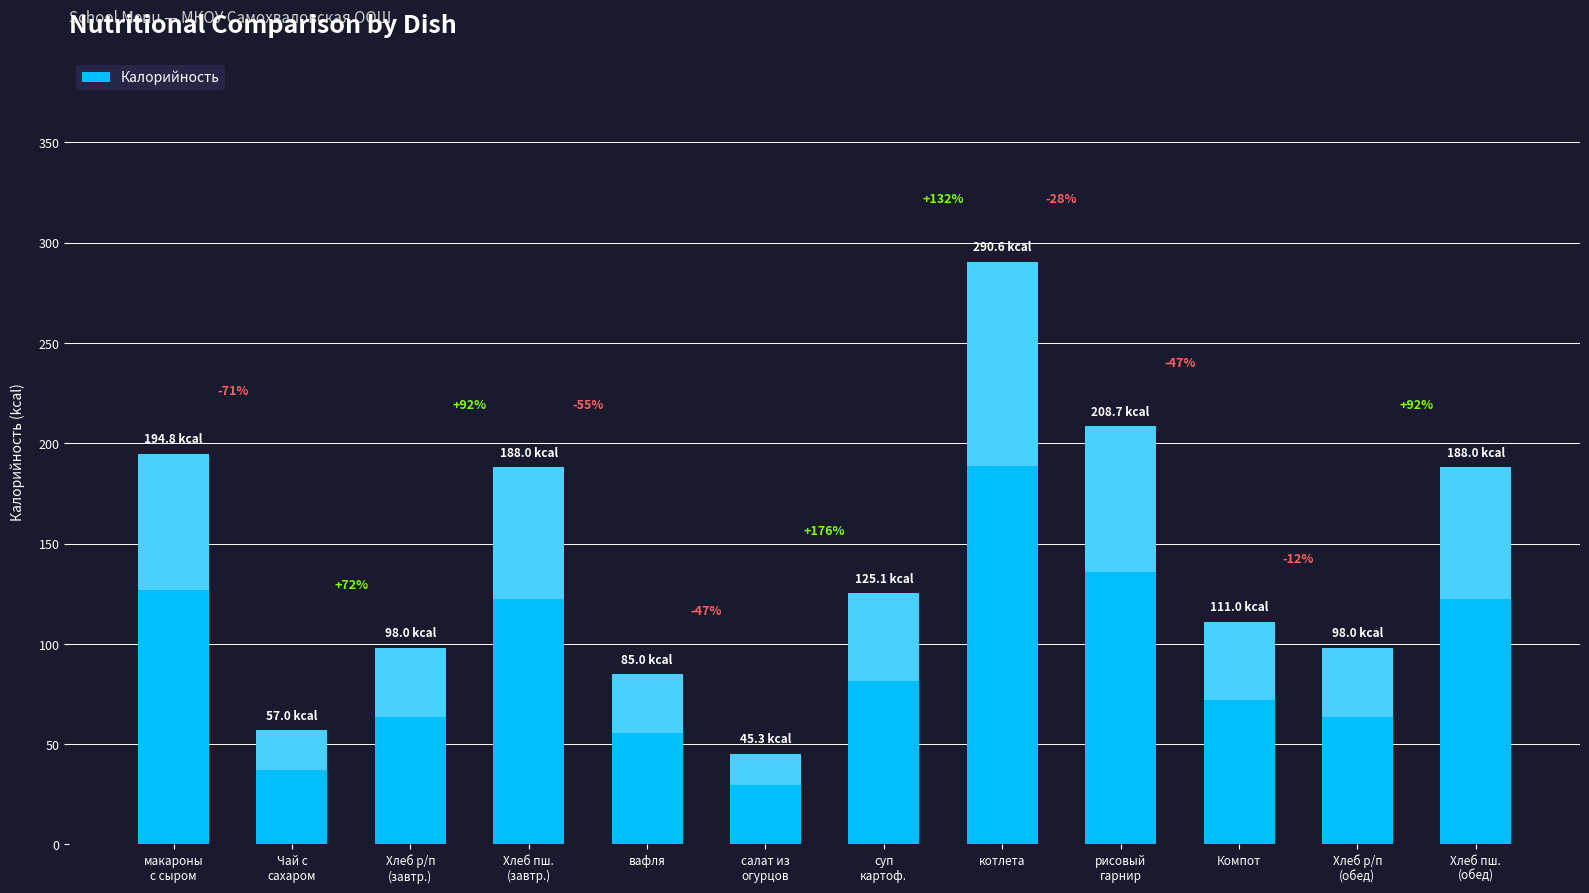

List the labels in order of value, smallest first.

салат из
огурцов, Чай с
сахаром, вафля, Хлеб р/п
(завтр.), Хлеб р/п
(обед), Компот, суп
картоф., Хлеб пш.
(завтр.), Хлеб пш.
(обед), макароны
с сыром, рисовый
гарнир, котлета